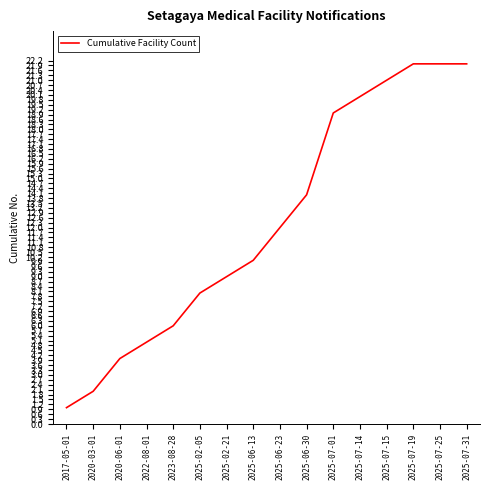

What is the change in value from 2022-08-01 to 2025-07-15?

+16